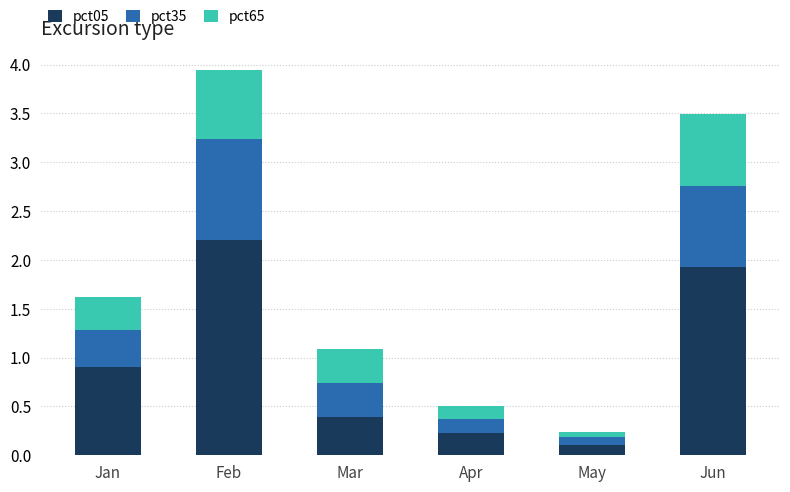

What is the total value across all series at Apr?

0.5